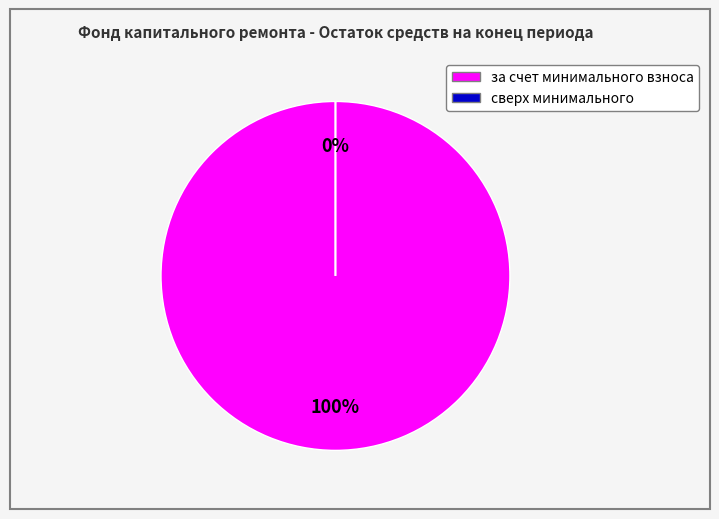

To the nearest percent, what is the combined percentage of сверх минимального and за счет минимального взноса?

100%